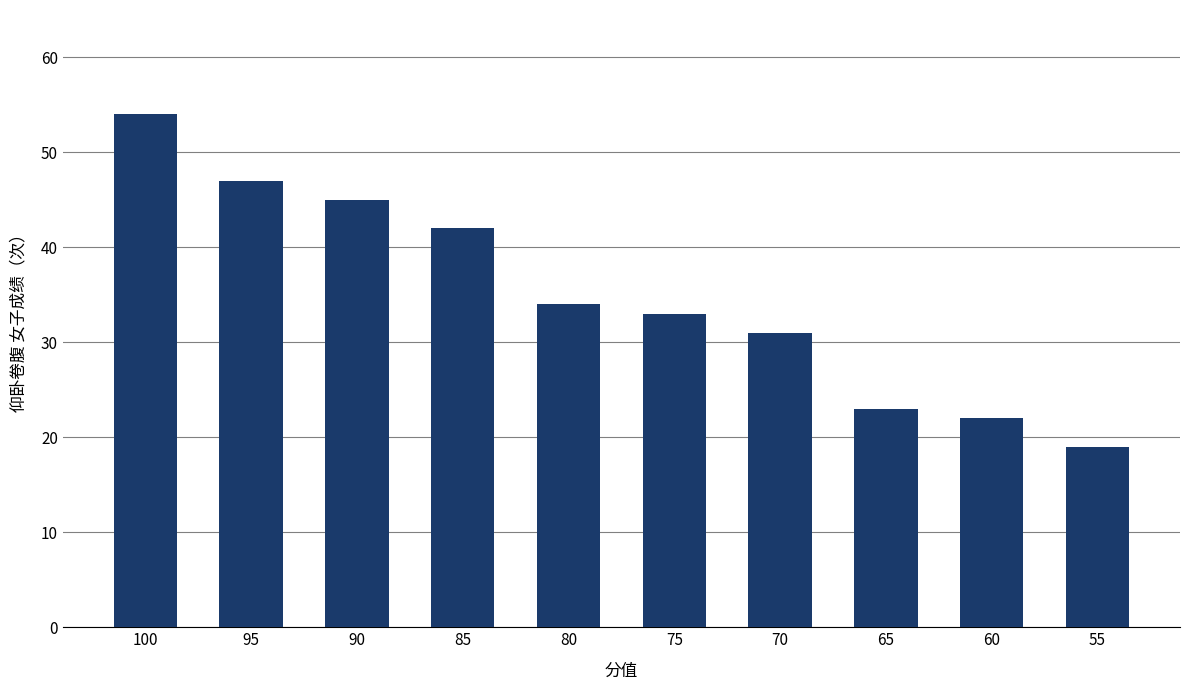

What value does the data have at 60?

22